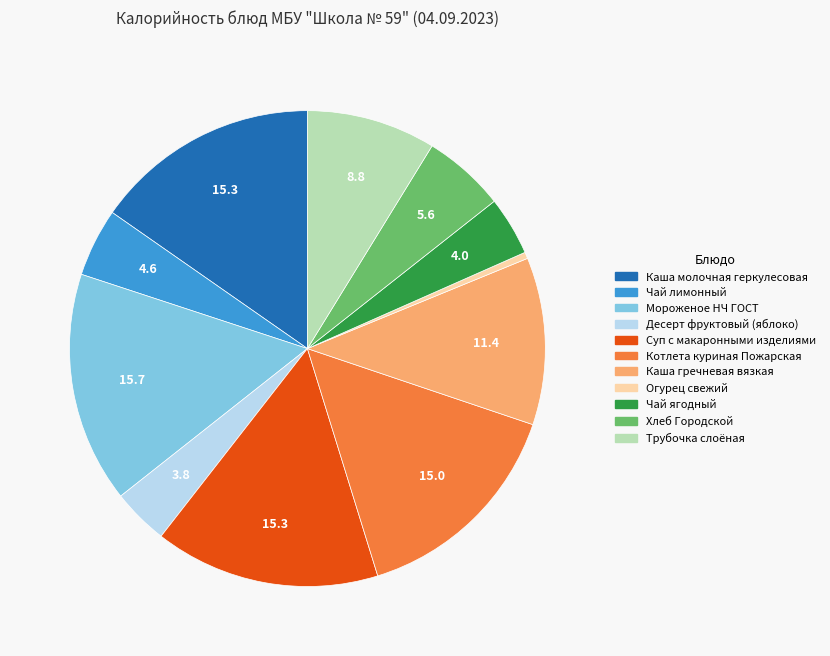

Count the number of slices in the pie.

11